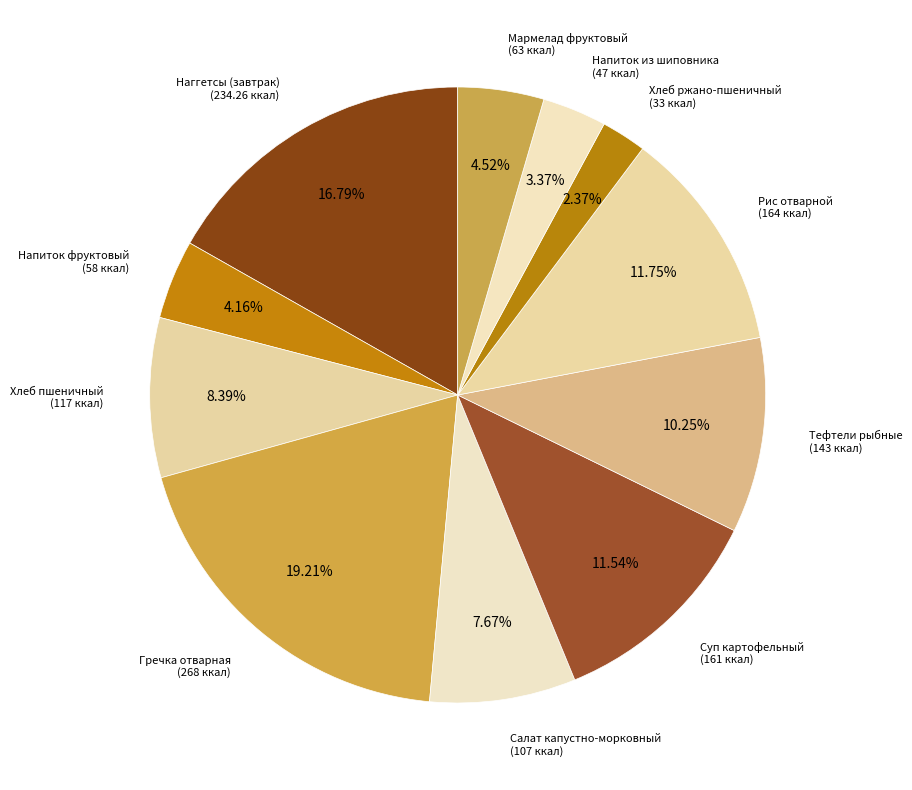

What is the smallest slice in the pie chart?

Хлеб ржано-пшеничный